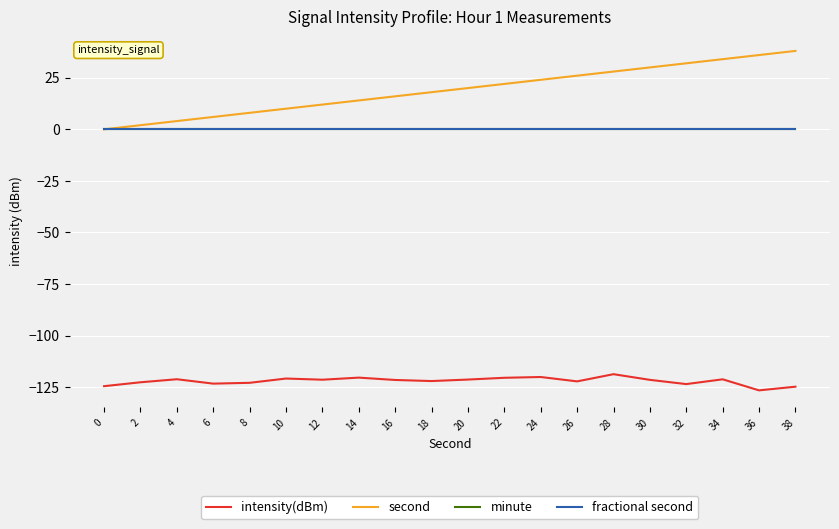

Does the chart display data point markers on the line(s)?

No